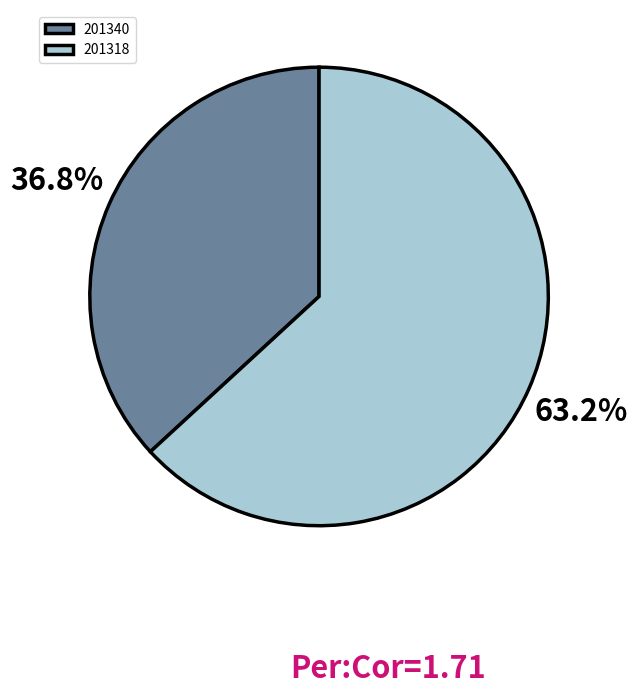

What is the ratio of the value at 201318 to the value at 201340?

1.7